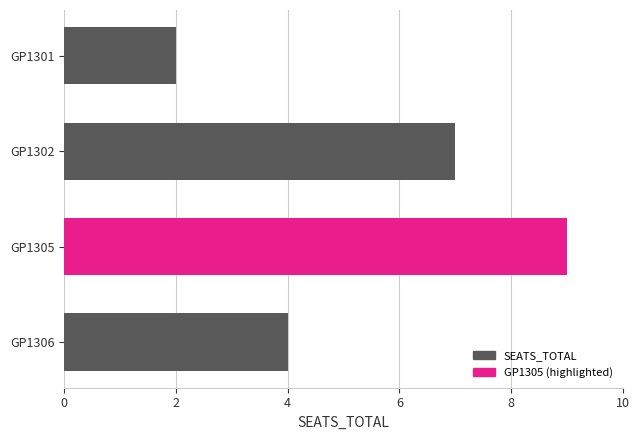

What is the difference between the values at GP1306 and GP1302?

3